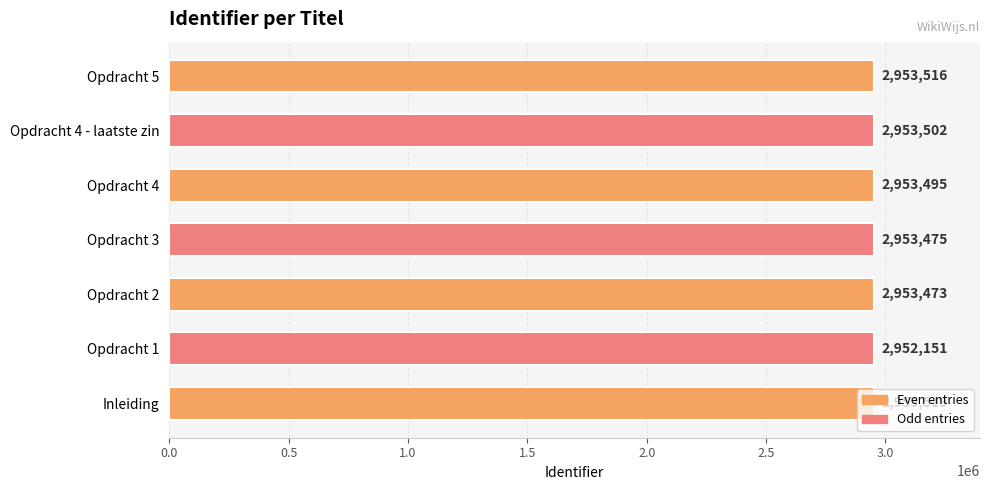

List the labels in order of value, smallest first.

Opdracht 1, Opdracht 2, Opdracht 3, Opdracht 4, Opdracht 4 - laatste zin, Opdracht 5, Inleiding